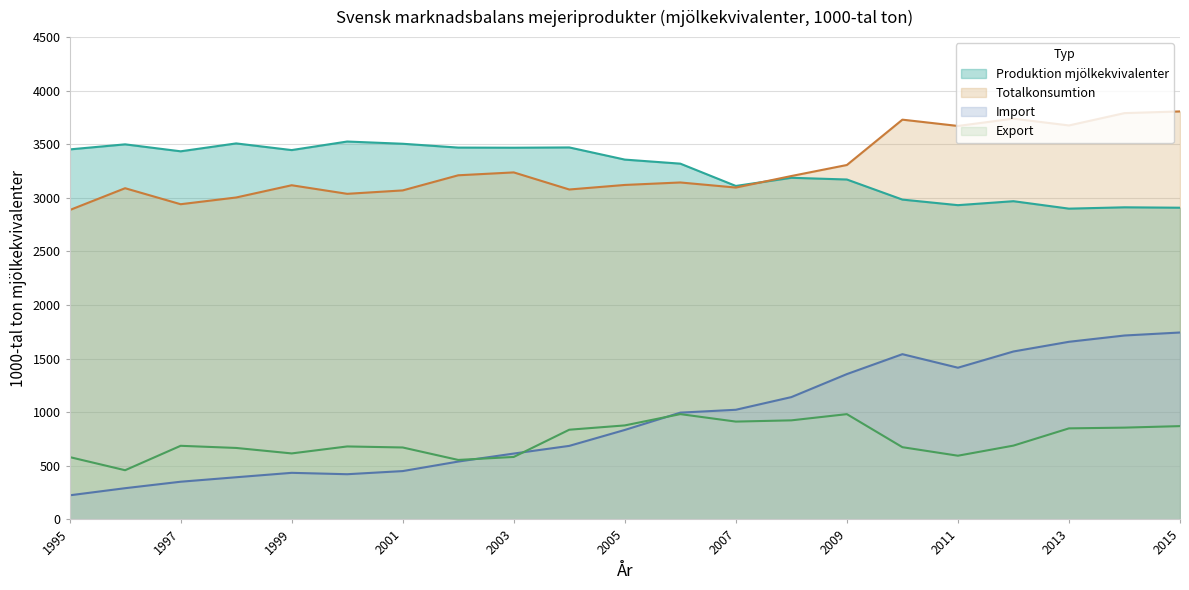

Count the number of data series in this chart.

4